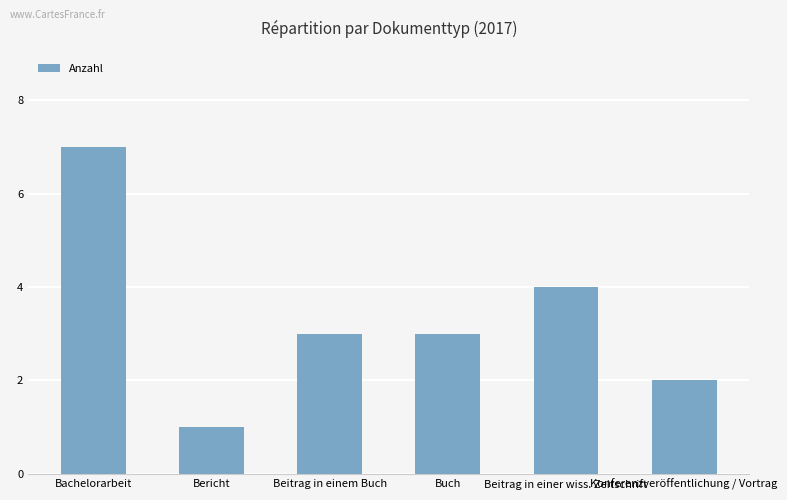

What is the average value?

3